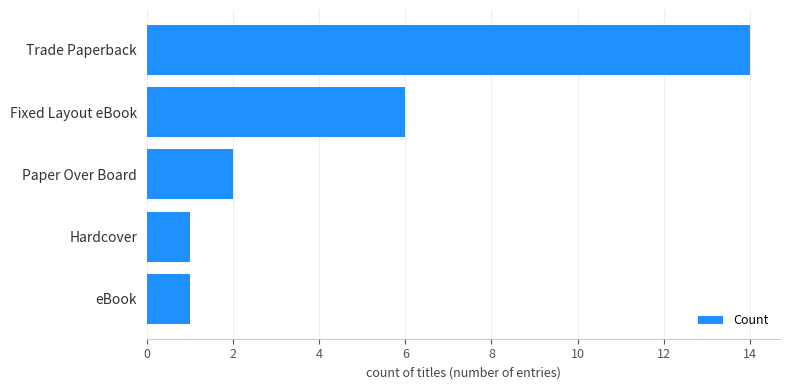

What is the change in value from Hardcover to Paper Over Board?

+1